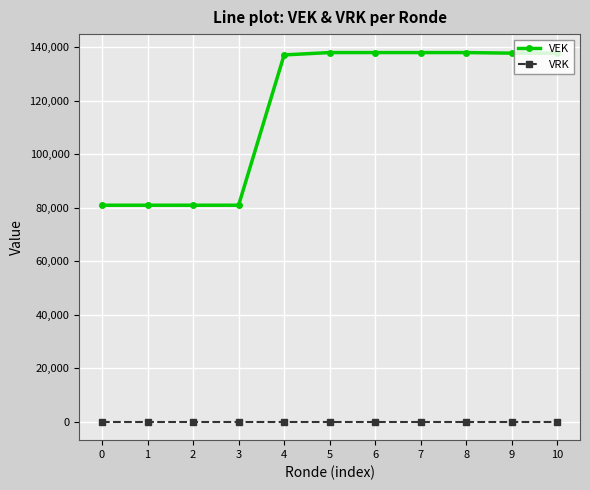

What is the difference between the maximum and minimum values in the VEK series?

57058